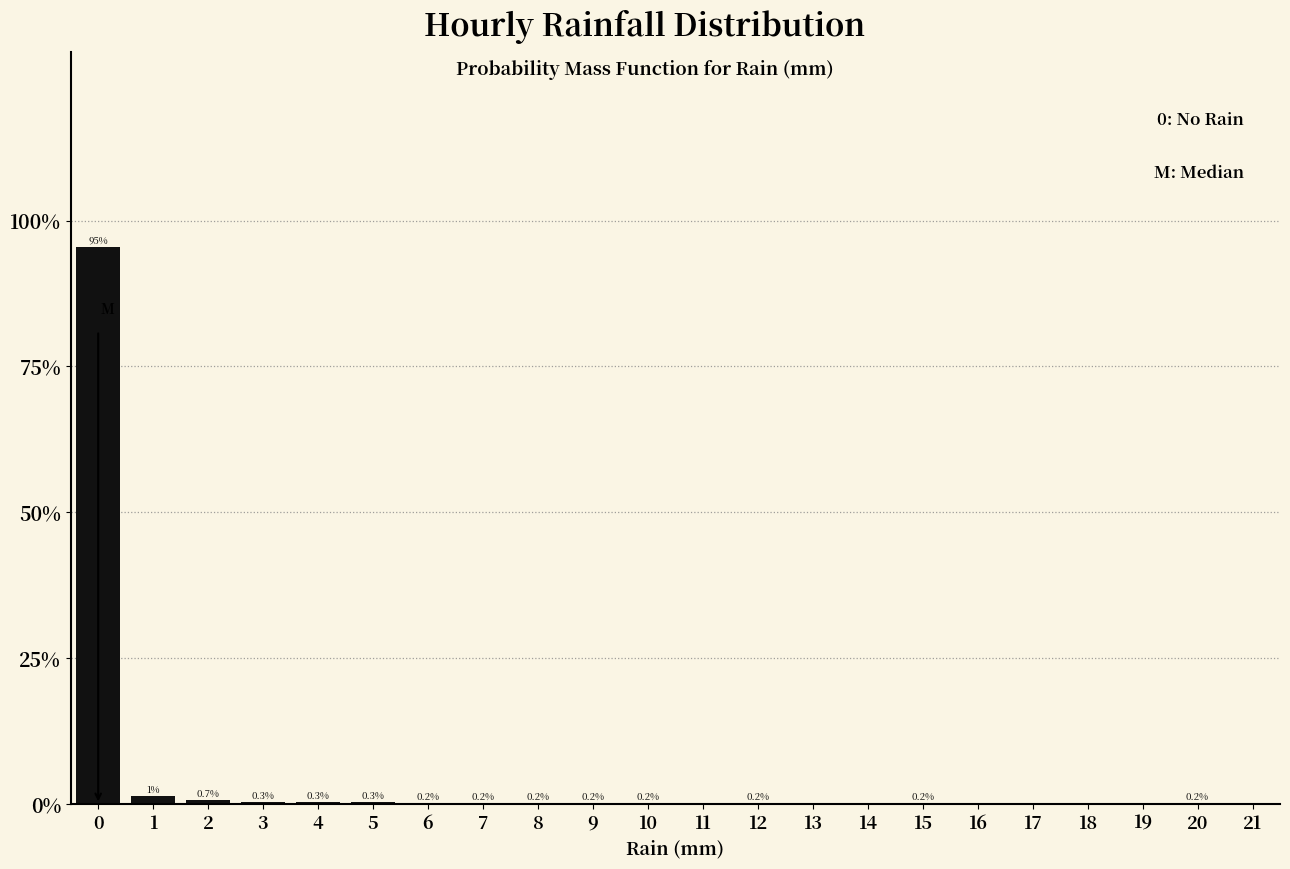

Reading right to left, transcribe all the data shown in this chart.

20=0.2	19=0.0	18=0.0	17=0.0	16=0.0	15=0.2	14=0.0	13=0.0	12=0.2	11=0.0	10=0.2	9=0.2	8=0.2	7=0.2	6=0.2	5=0.3	4=0.3	3=0.3	2=0.7	1=1.4	0=95.5